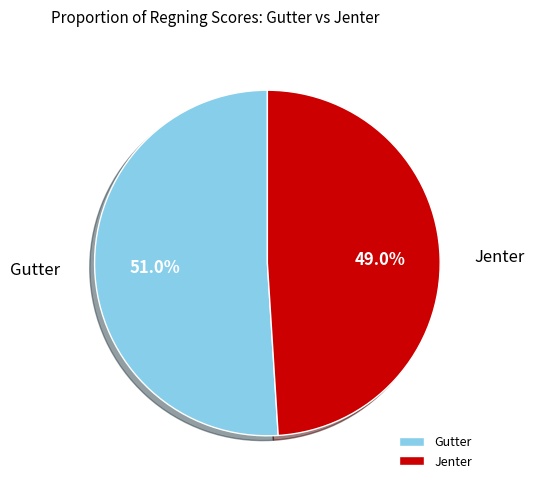

Is Jenter the majority of the pie?

No